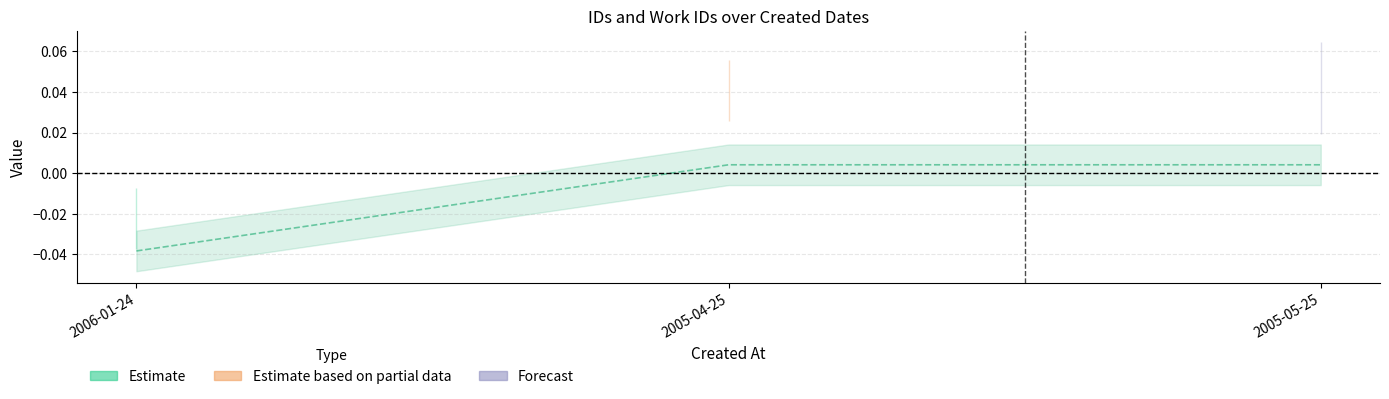

List the labels in order of value, smallest first.

2006-01-24, 2005-04-25, 2005-05-25